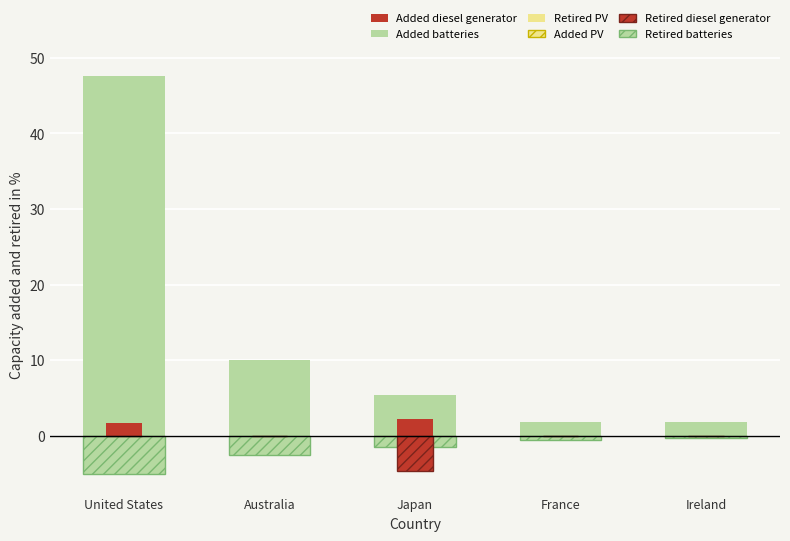

Is it true that Added (Equity) equals 1.9 at France?

True